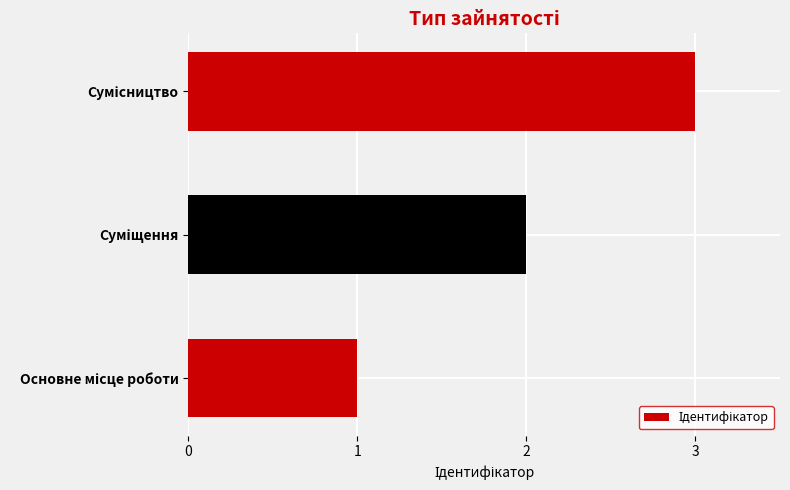

What is the greatest value displayed?

3